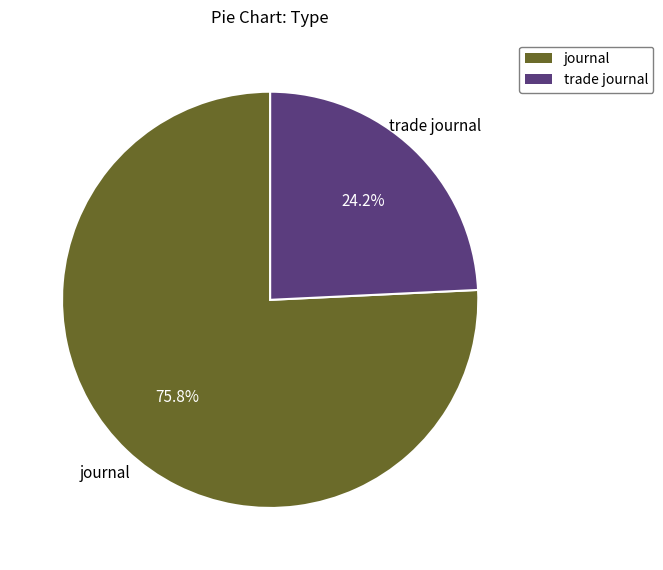

True or false: journal accounts for 64% of the total.

False